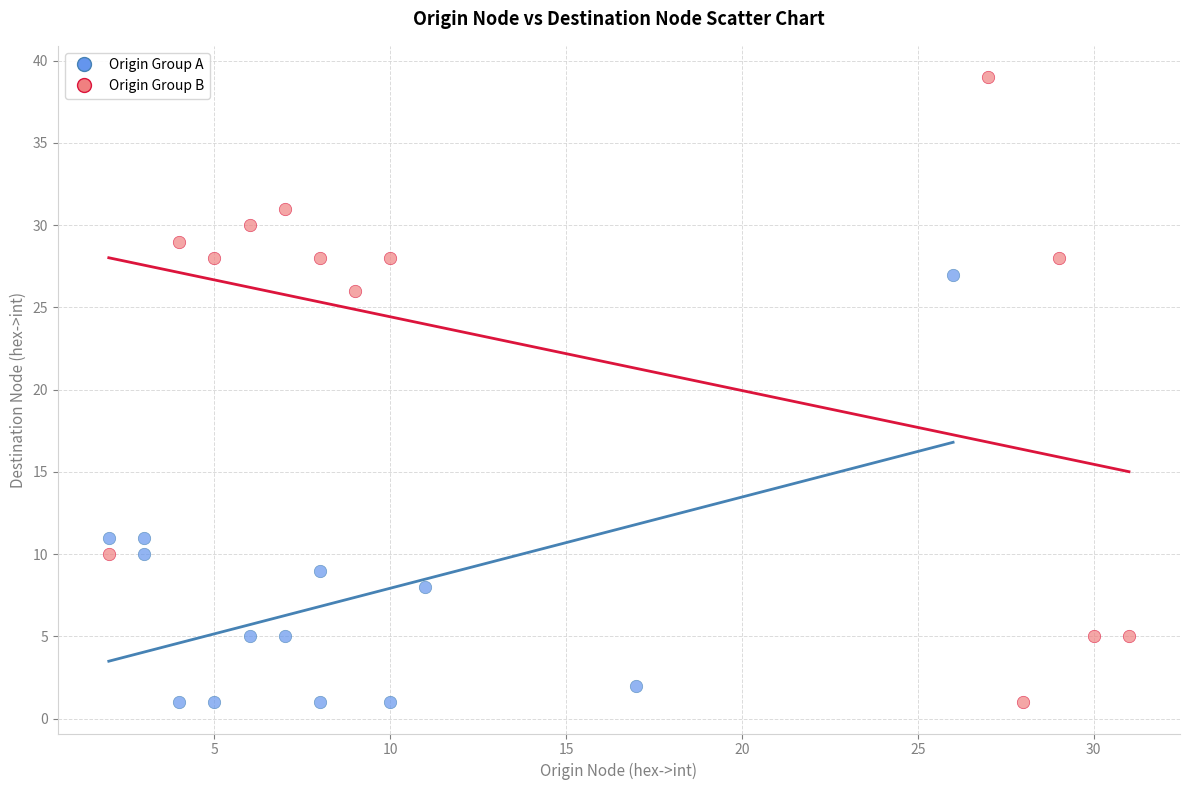

Which series has the largest Y range (max minus min)?

Origin Group B